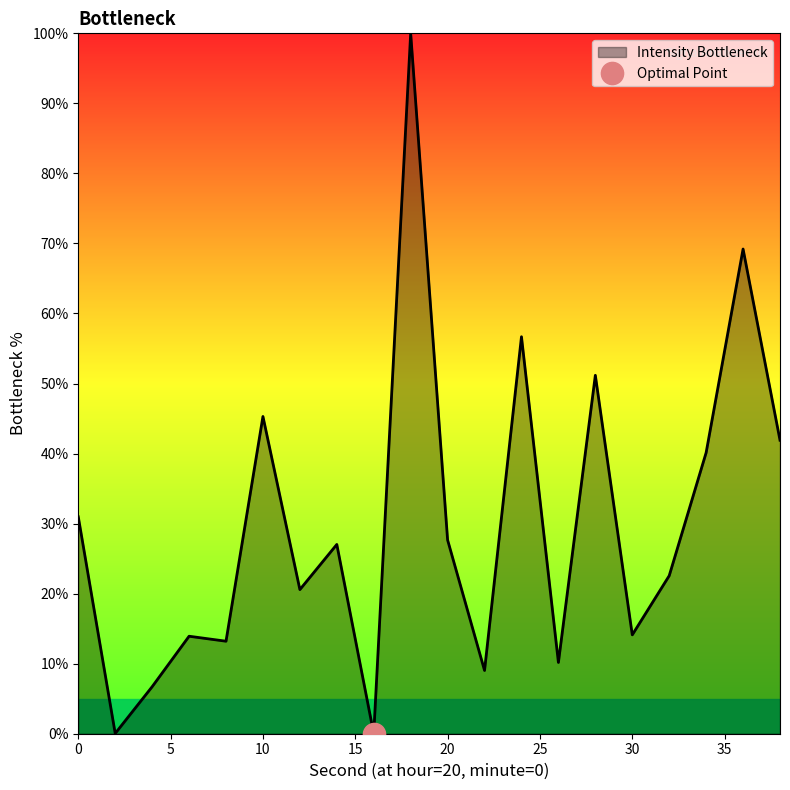

What is the sum of the values at 26 and 18?

110.2